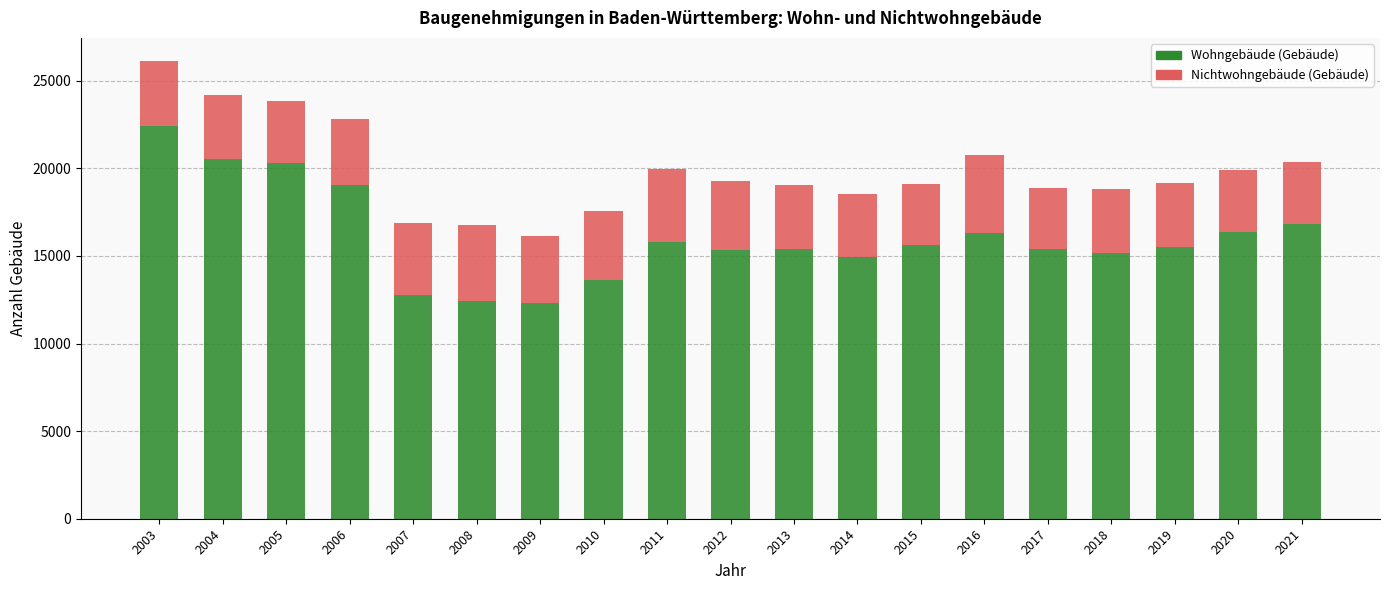

How many bars are there in total?

19